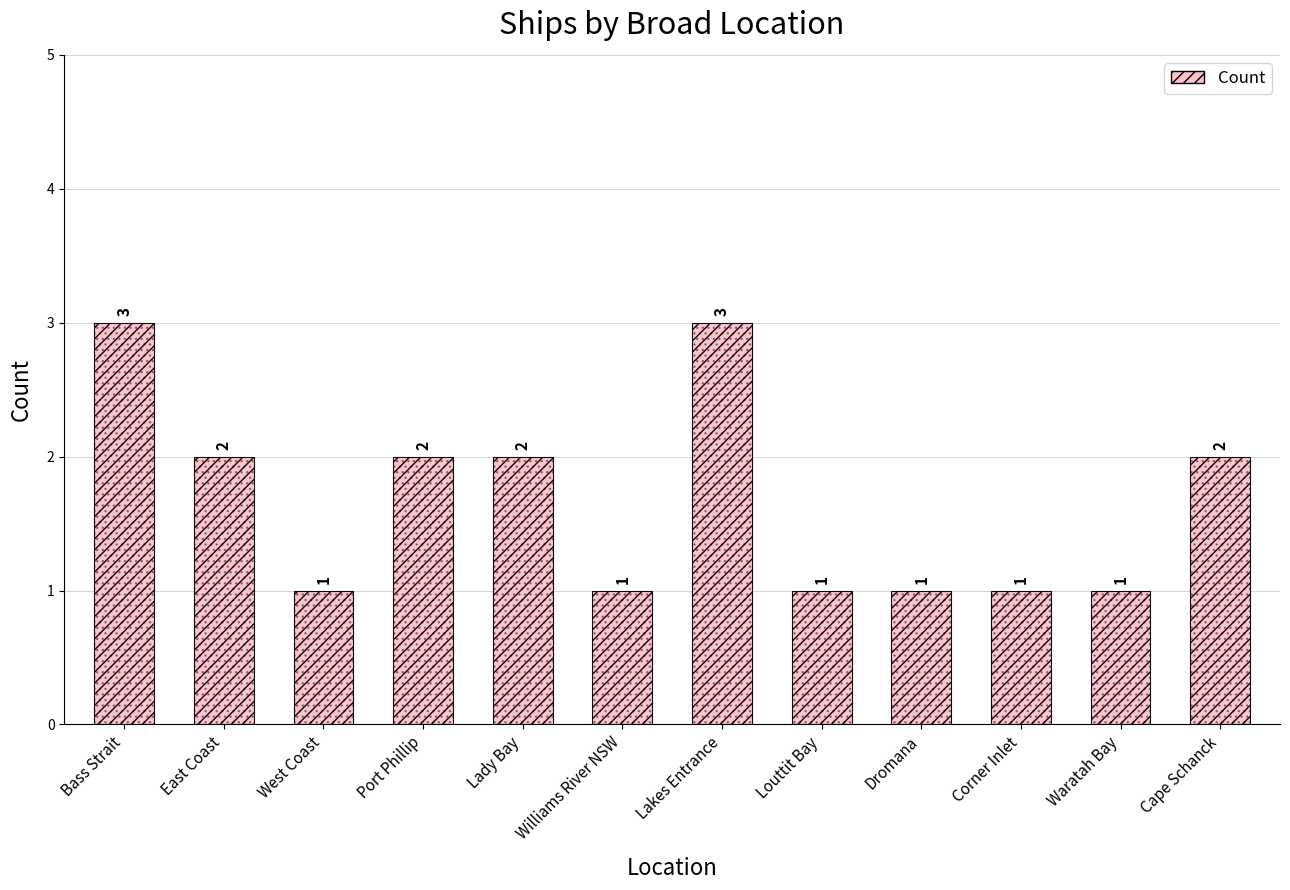

Reading left to right, extract all data points from this chart.

Bass Strait=3	East Coast=2	West Coast=1	Port Phillip=2	Lady Bay=2	Williams River NSW=1	Lakes Entrance=3	Louttit Bay=1	Dromana=1	Corner Inlet=1	Waratah Bay=1	Cape Schanck=2